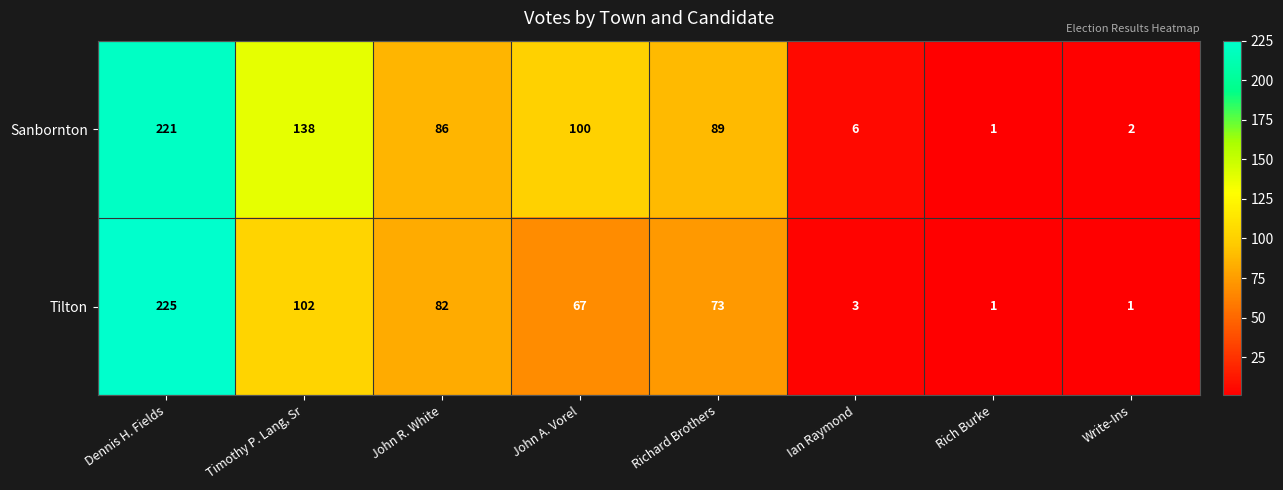

Which series has the widest spread of values?

Tilton